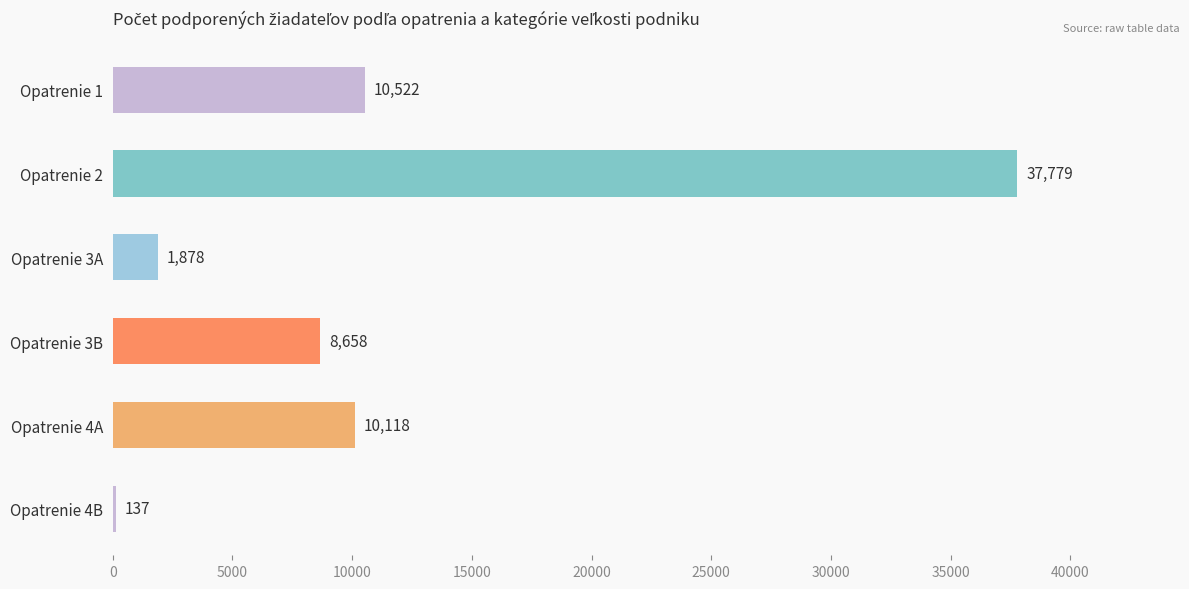

What is the sum of all values?

69092